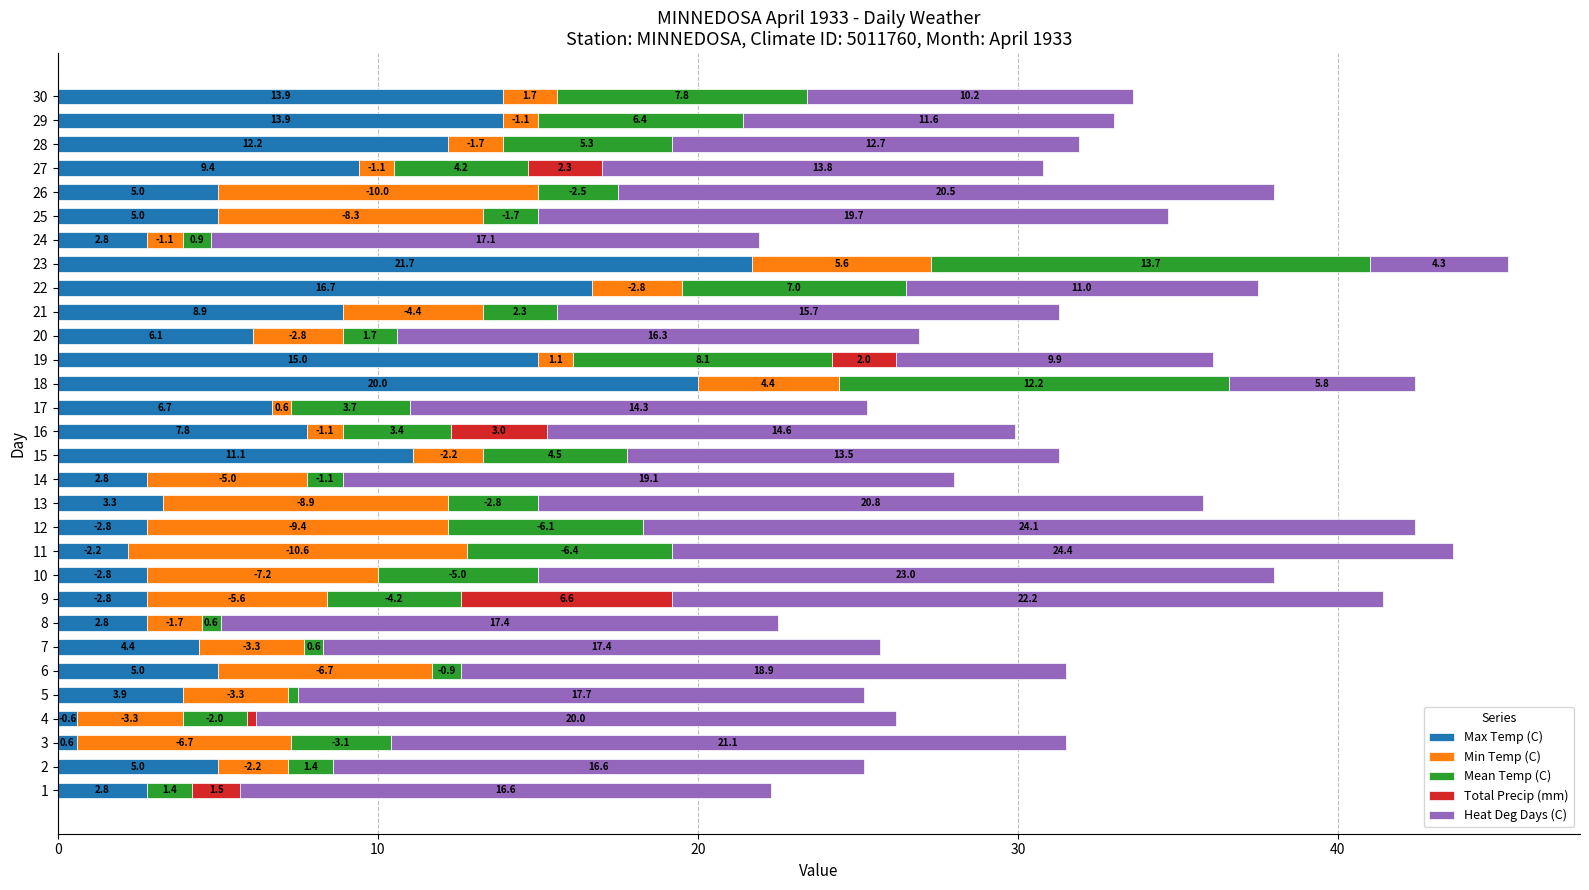

At which category is the sum across all series the highest?

23